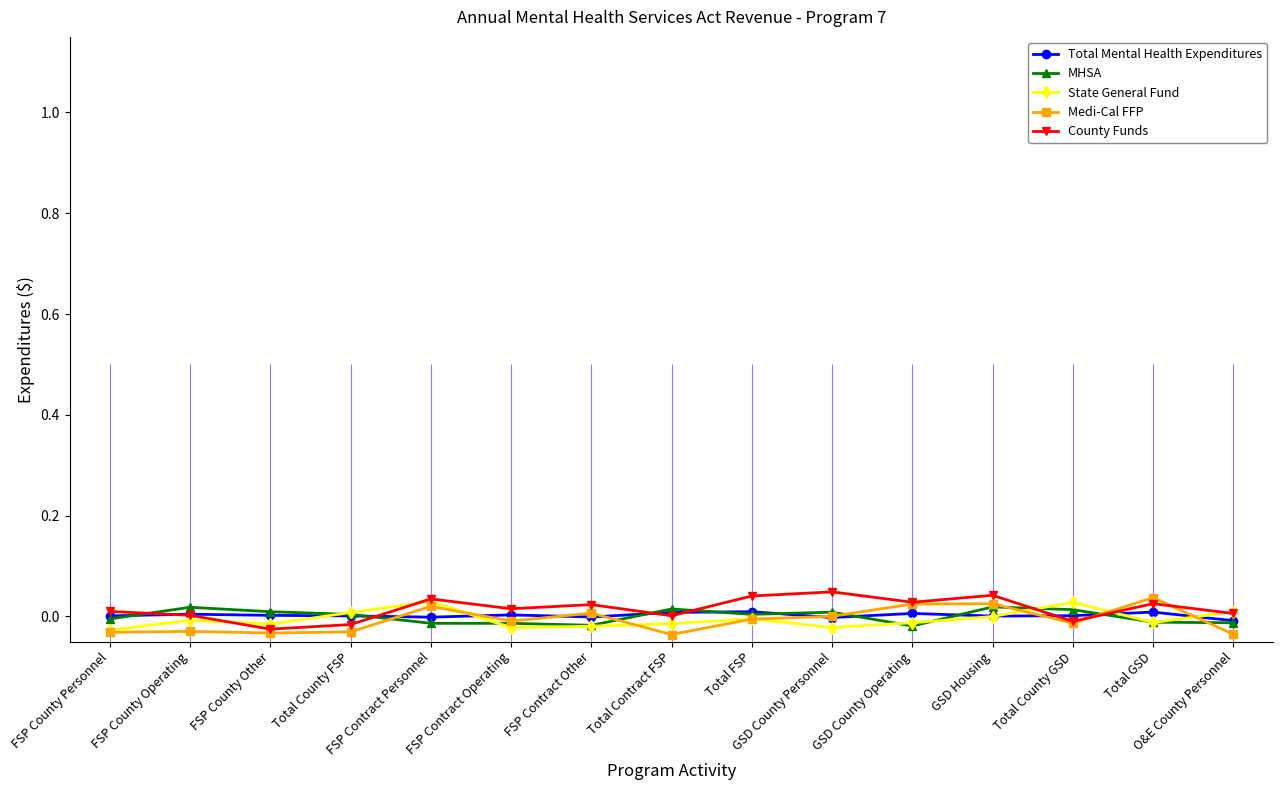

List the labels in order of County Funds value, smallest first.

FSP County Other, Total County FSP, Total County GSD, Total Contract FSP, FSP County Operating, O&E County Personnel, FSP County Personnel, FSP Contract Operating, FSP Contract Other, Total GSD, GSD County Operating, FSP Contract Personnel, Total FSP, GSD Housing, GSD County Personnel